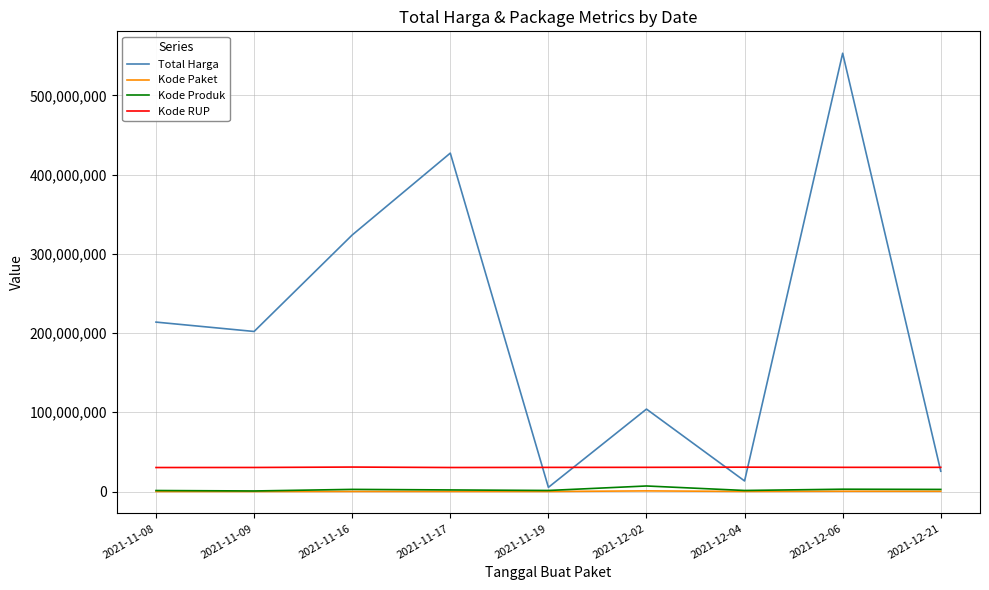

True or false: Kode RUP and Kode Produk intersect in this chart.

False